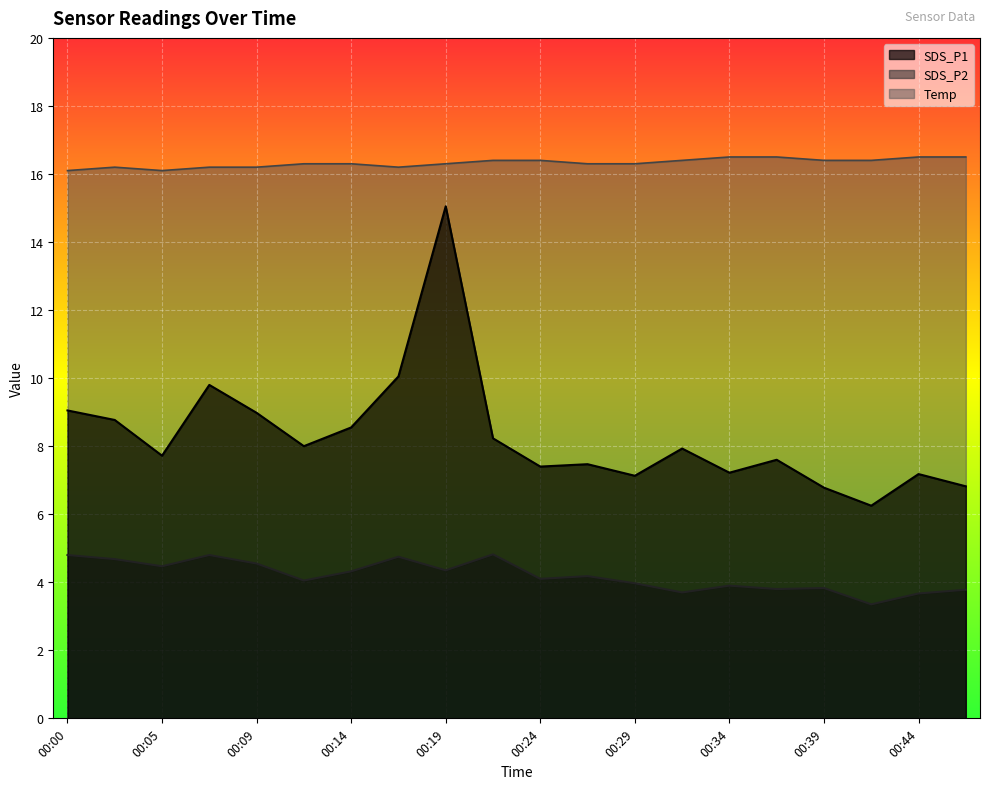

List the series in order of their peak value, lowest first.

SDS_P2, SDS_P1, Temp